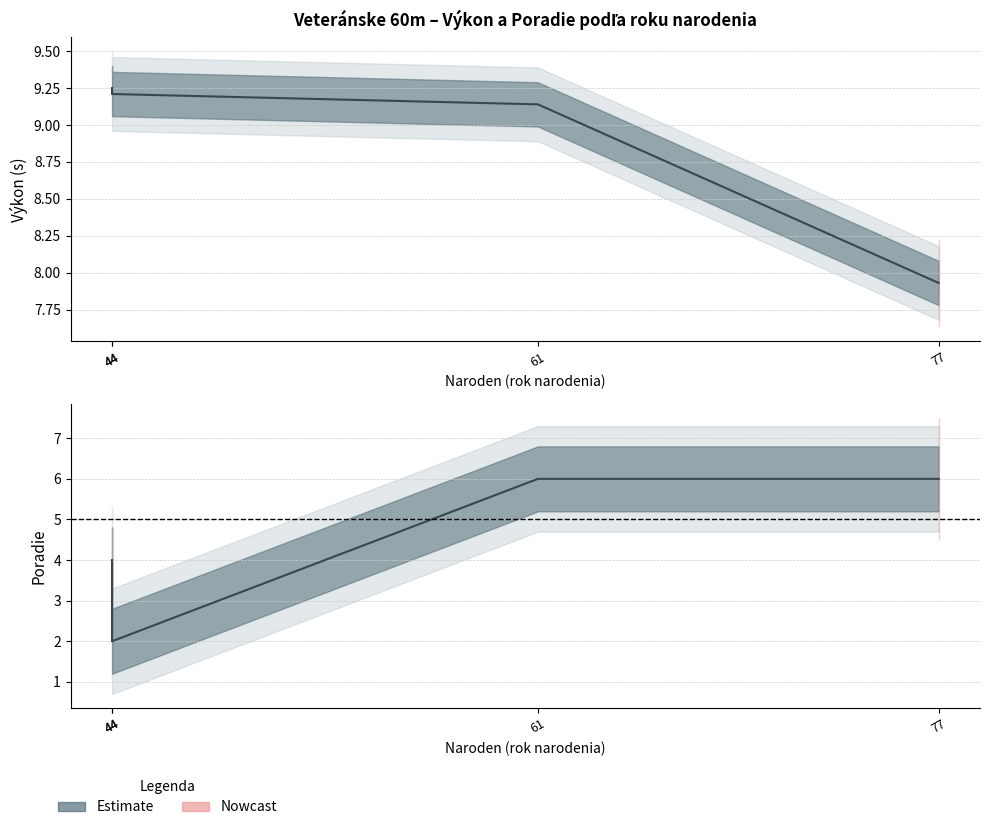

True or false: Výkon has more than 2 points higher than both neighbors.

False